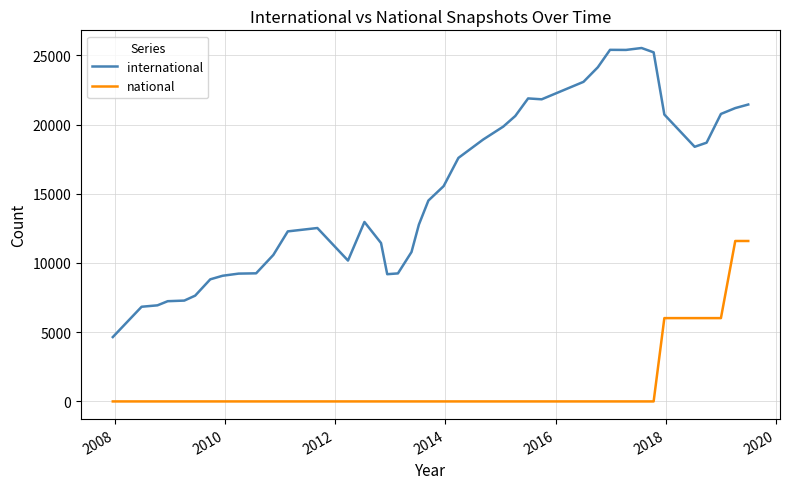

What is the difference between the maximum and minimum values in the international series?

20877